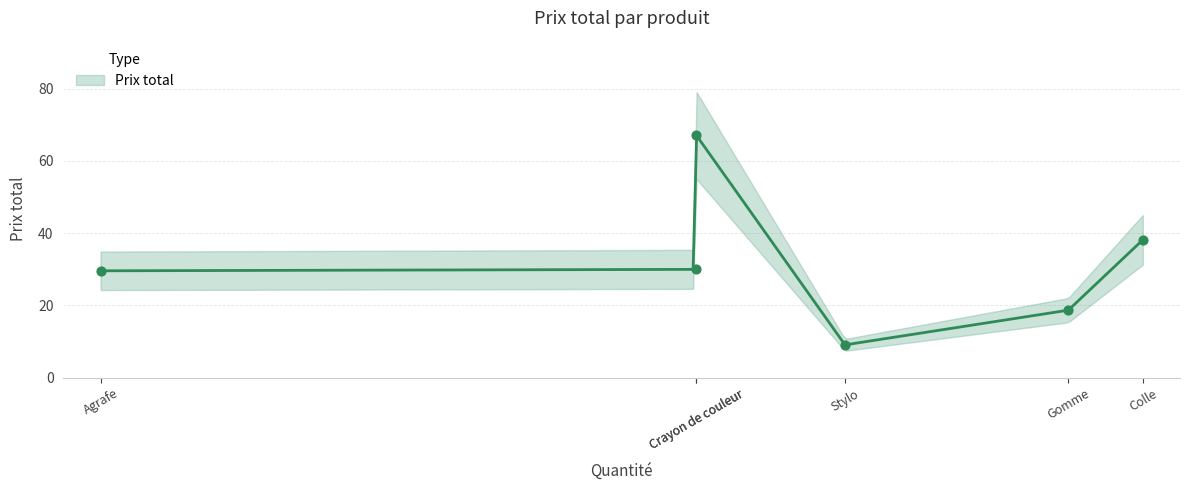

Which has a higher value, Colle or Gomme?

Colle